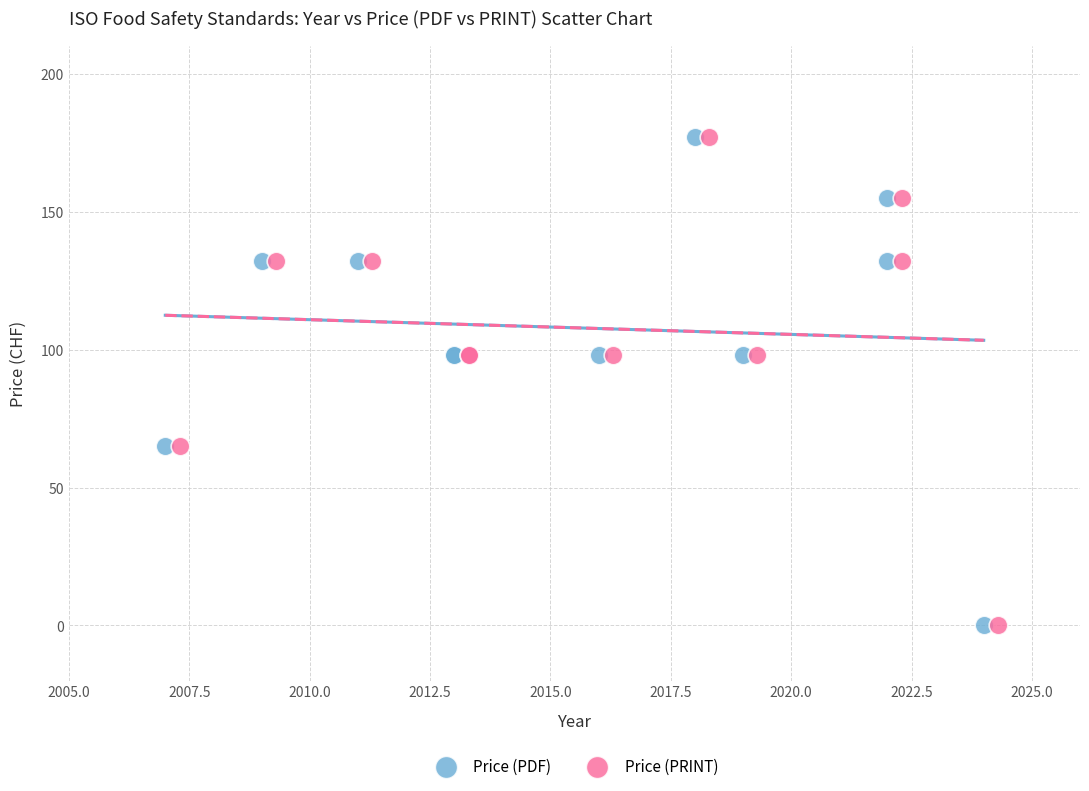

What are all the series names shown in the legend?

Price (PDF), Price (PRINT)